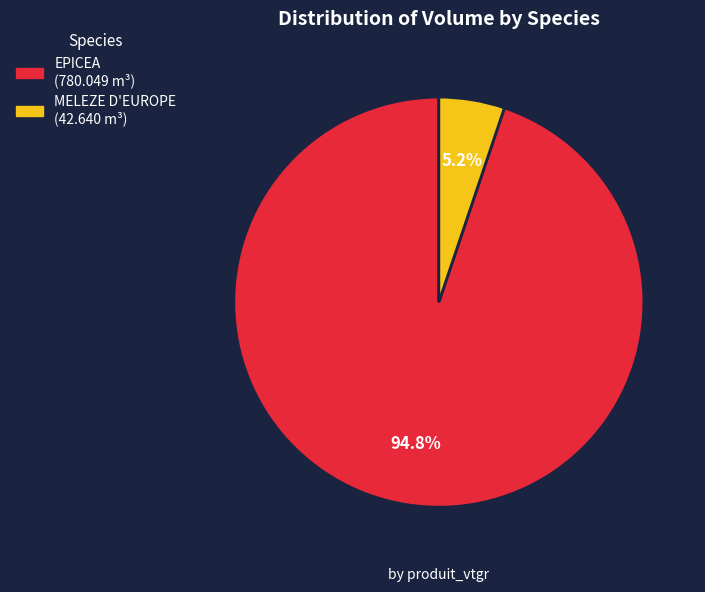

Does any single category account for the majority?

Yes